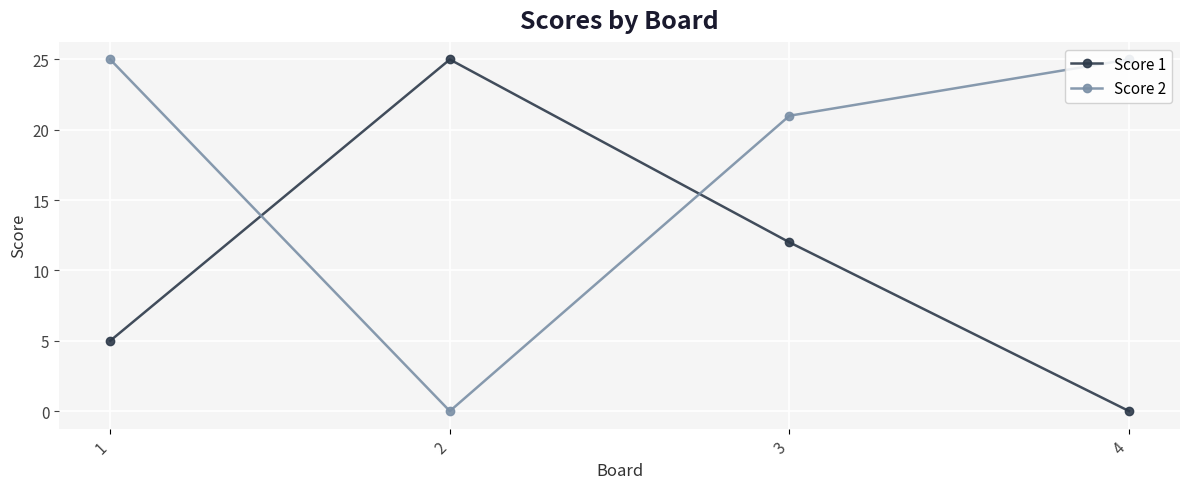

How many values in Score 2 are above zero?

3